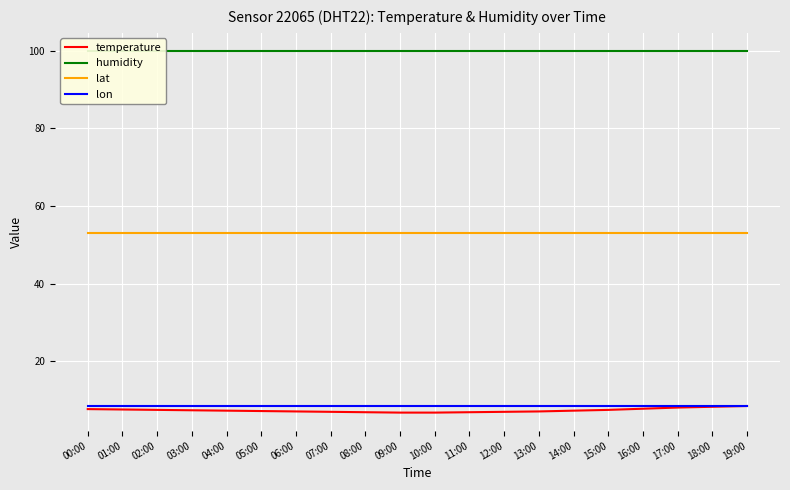

Reading left to right, what are all the values shown in this chart?

temperature: 00:00=7.7	01:00=7.6	02:00=7.5	03:00=7.4	04:00=7.3	05:00=7.2	06:00=7.1	07:00=7.0	08:00=6.9	09:00=6.8	10:00=6.8	11:00=6.9	12:00=7.0	13:00=7.1	14:00=7.3	15:00=7.5	16:00=7.8	17:00=8.1	18:00=8.3	19:00=8.5
humidity: 00:00=99.9	01:00=99.9	02:00=99.9	03:00=99.9	04:00=99.9	05:00=99.9	06:00=99.9	07:00=99.9	08:00=99.9	09:00=99.9	10:00=99.9	11:00=99.9	12:00=99.9	13:00=99.9	14:00=99.9	15:00=99.9	16:00=99.9	17:00=99.9	18:00=99.9	19:00=99.9
lat: 00:00=53.1	01:00=53.1	02:00=53.1	03:00=53.1	04:00=53.1	05:00=53.1	06:00=53.1	07:00=53.1	08:00=53.1	09:00=53.1	10:00=53.1	11:00=53.1	12:00=53.1	13:00=53.1	14:00=53.1	15:00=53.1	16:00=53.1	17:00=53.1	18:00=53.1	19:00=53.1
lon: 00:00=8.5	01:00=8.5	02:00=8.5	03:00=8.5	04:00=8.5	05:00=8.5	06:00=8.5	07:00=8.5	08:00=8.5	09:00=8.5	10:00=8.5	11:00=8.5	12:00=8.5	13:00=8.5	14:00=8.5	15:00=8.5	16:00=8.5	17:00=8.5	18:00=8.5	19:00=8.5